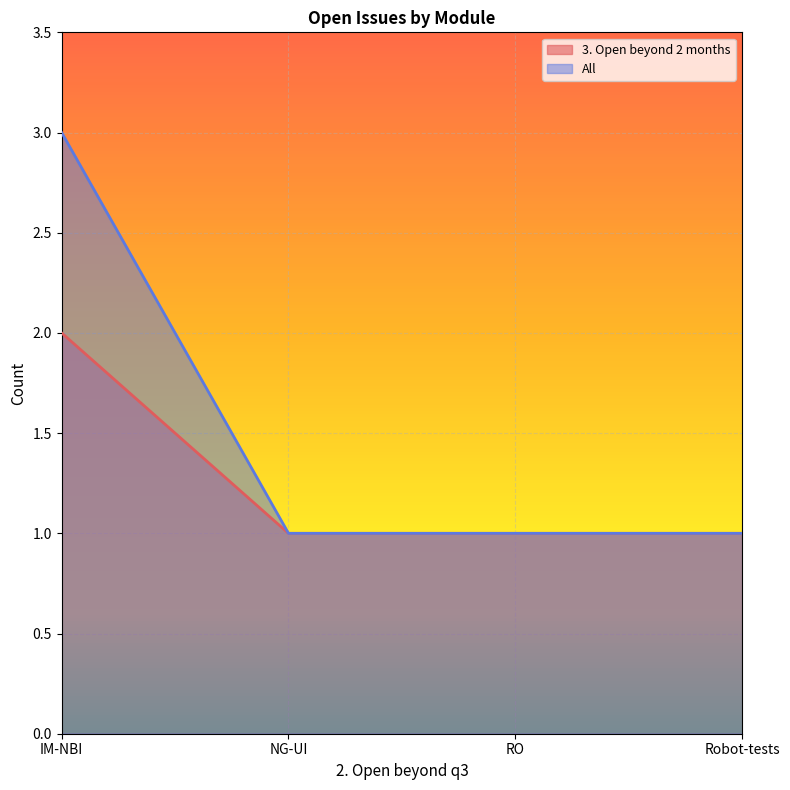

True or false: 3. Open beyond 2 months has more than 0 interior local peaks.

False